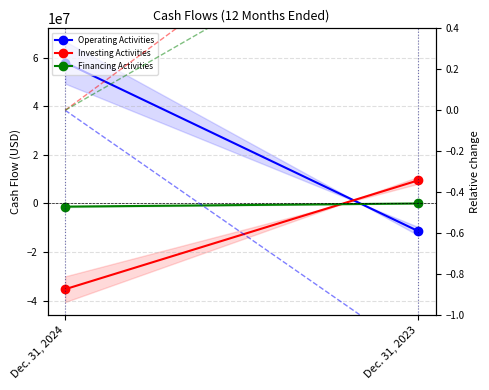

Where is Investing Activities nearest to the value -12899870?

Dec. 31, 2023